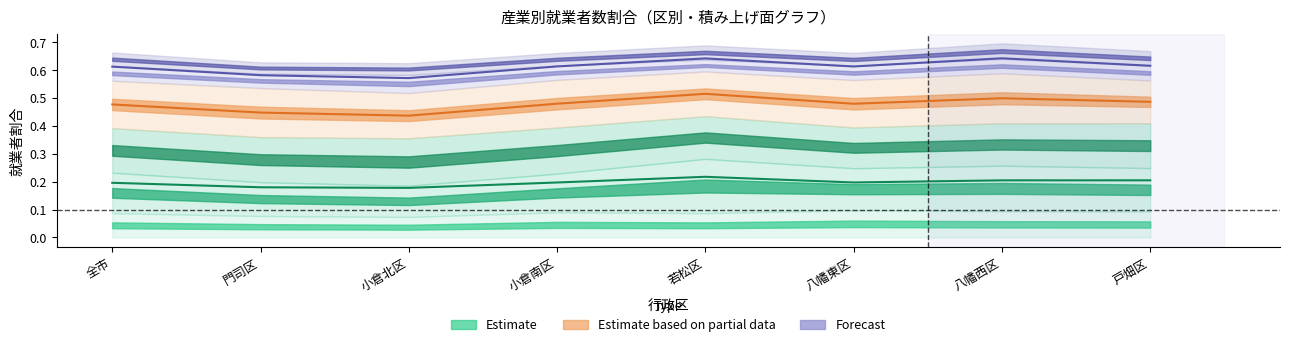

Count the Forecast values in the range 0 to 1.

8